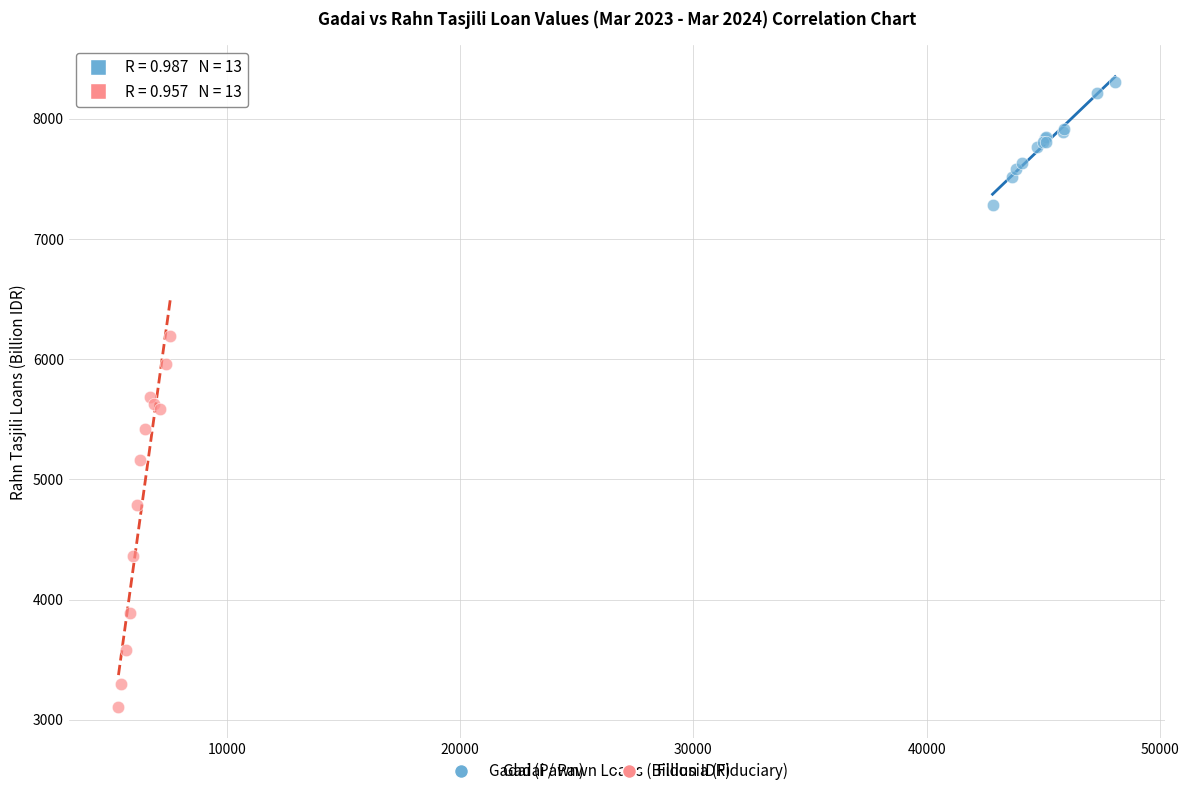

Which series has the largest Y range (max minus min)?

Fidusia (Fiduciary)